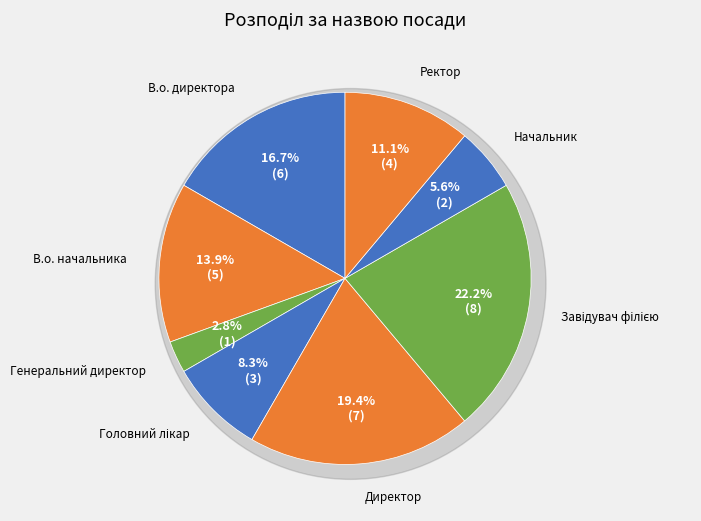

Approximately how many times larger is the value at Головний лікар compared to Начальник?

1.5